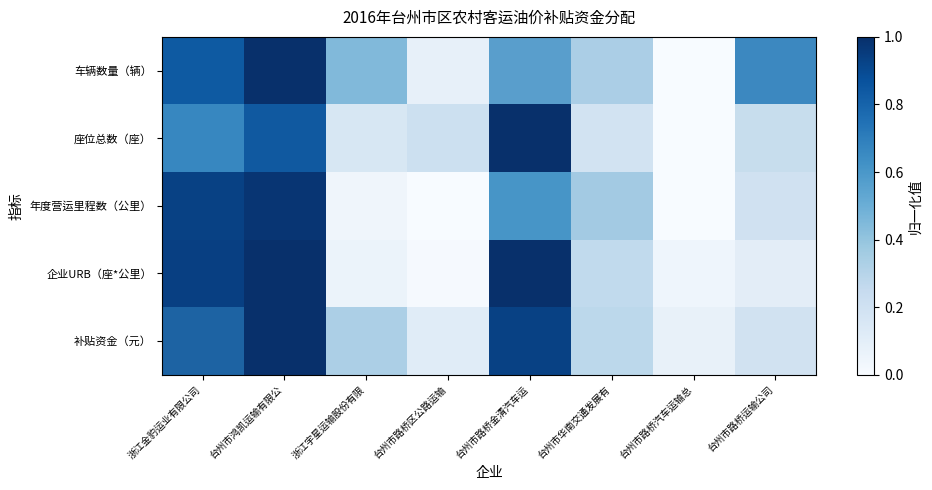

What is the difference between the highest and lowest values at 台州市鸿凯运输有限公?

0.1